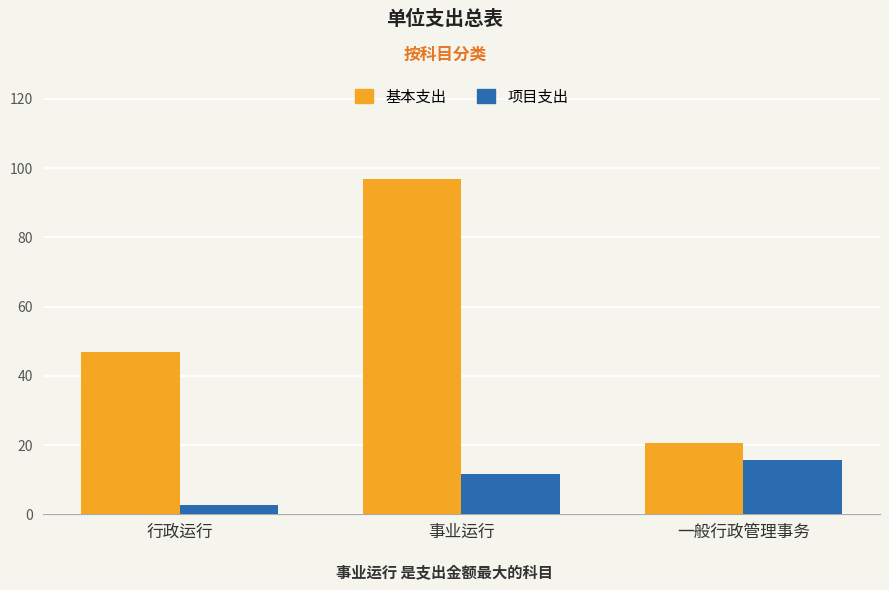

Read the 项目支出 value at 一般行政管理事务.

15.7